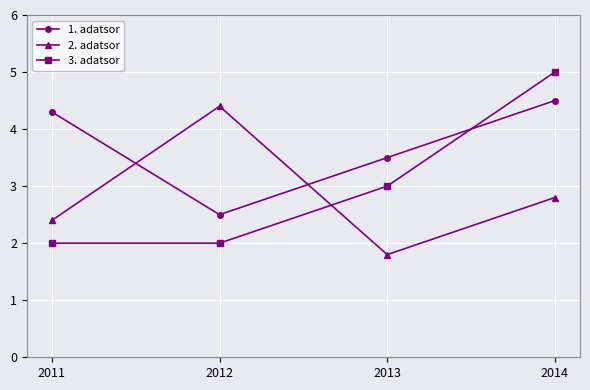

Does the chart have visible grid lines?

Yes